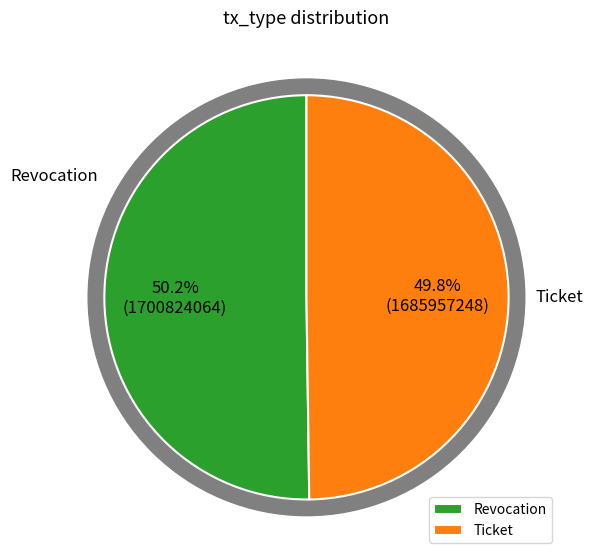

What is the change in value from Revocation to Ticket?

-14866815